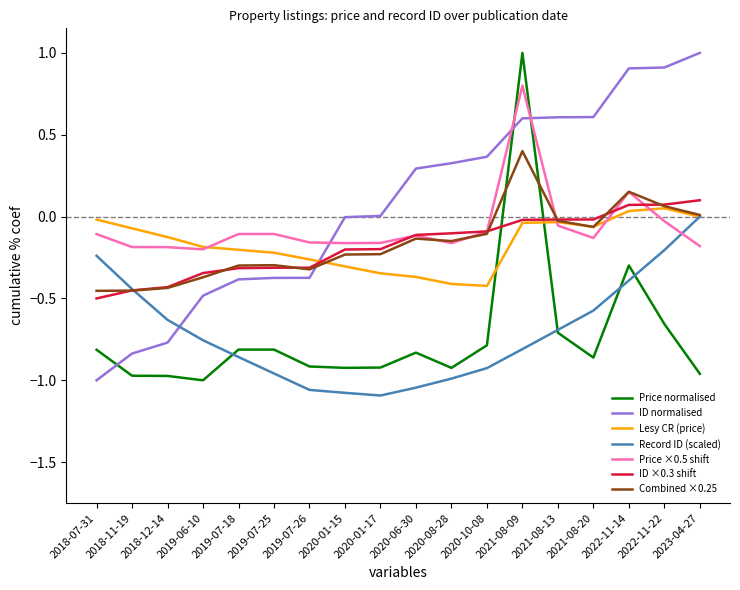

Is it true that ID ×0.3 shift equals -0.3 at 2019-07-18?

True